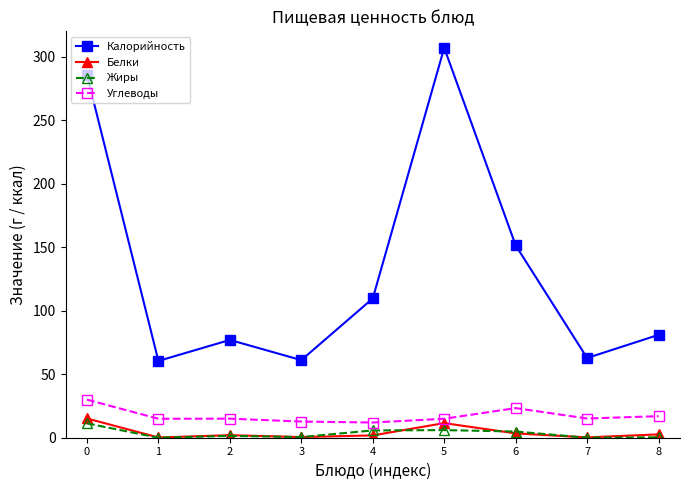

What is the minimum value for Калорийность?

60.5